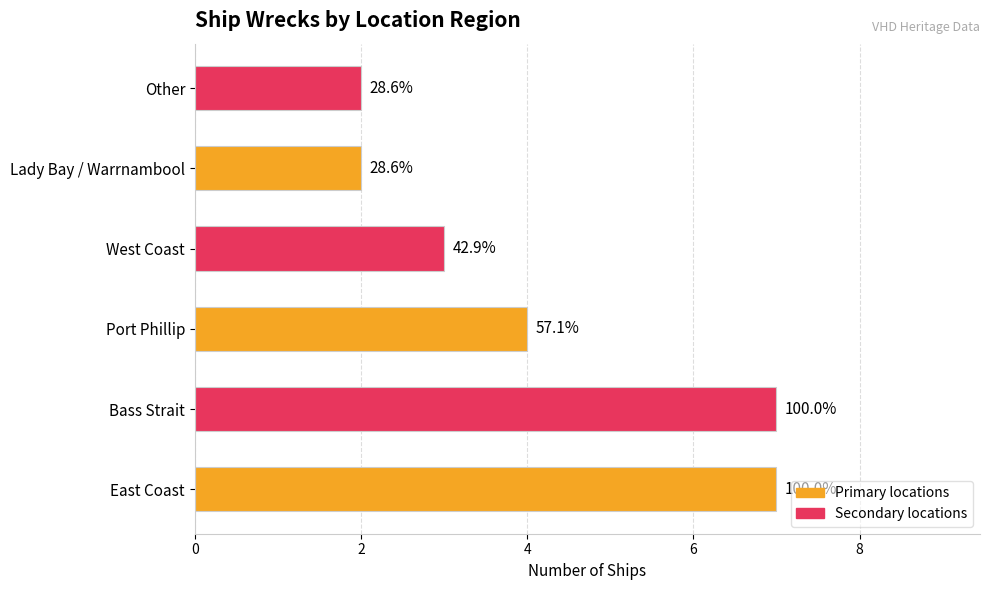

Are the bars horizontal?

Yes